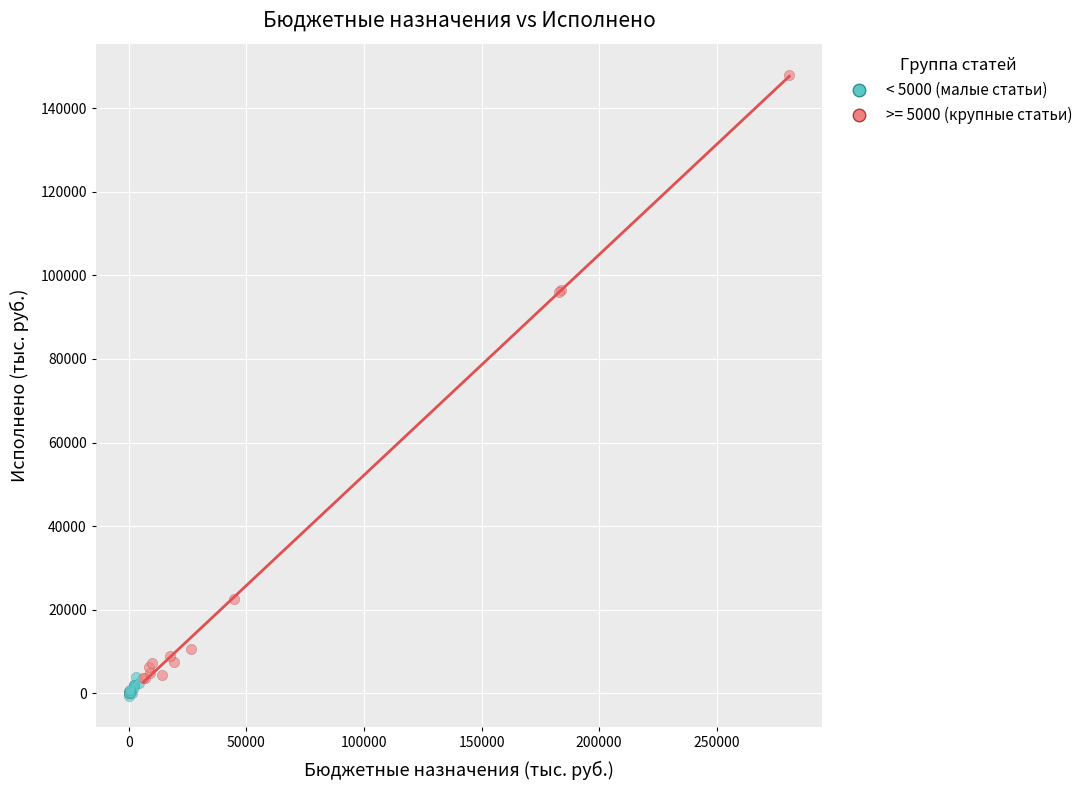

Which series reaches the maximum Y coordinate?

>= 5000 (крупные статьи)